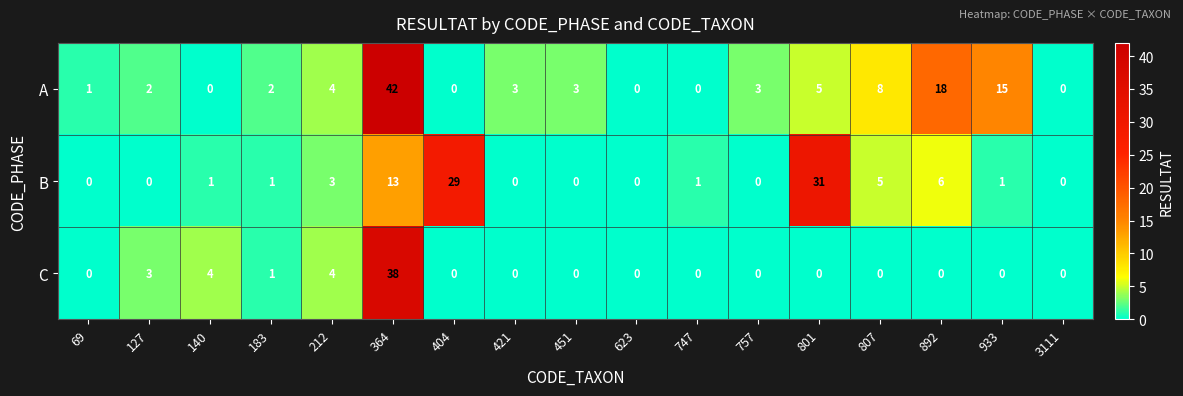

List the series in order of their overall mean, highest first.

A, B, C